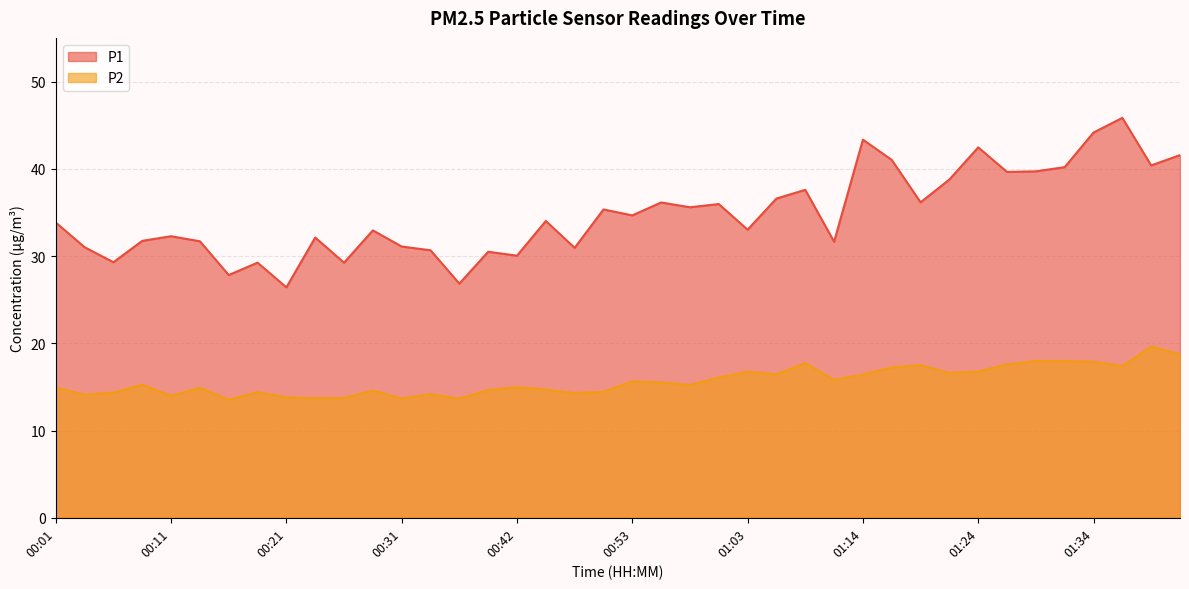

What position from the right is 01:26?

7